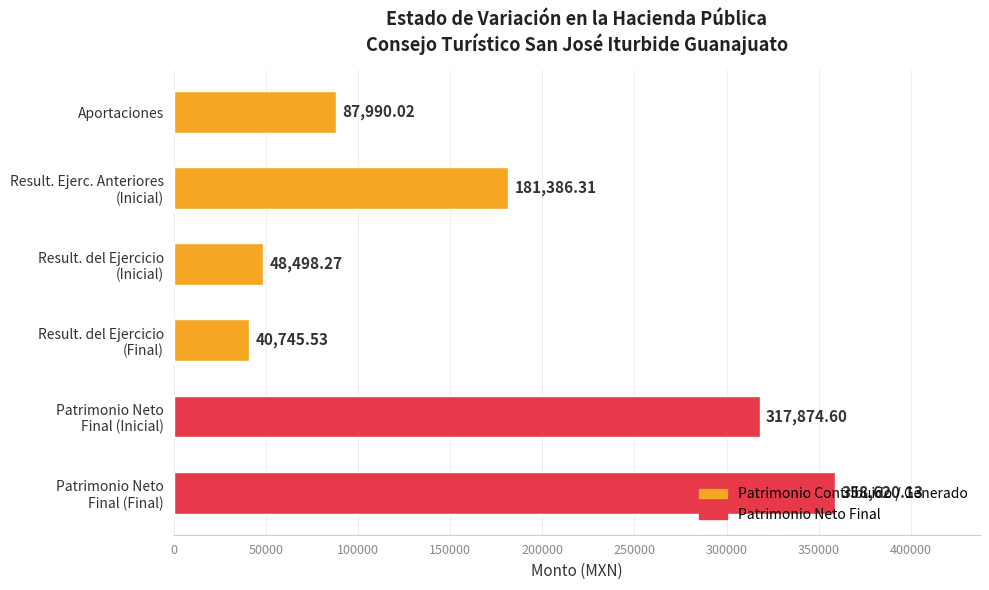

What is the average value?

172519.1